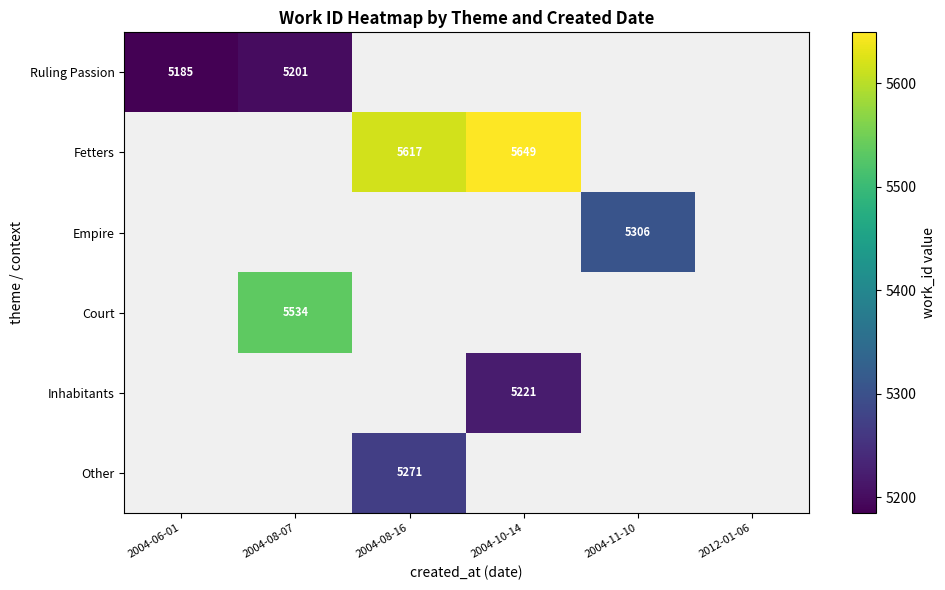

What is the spread (max minus min) of values at 2004-08-07?

333.0